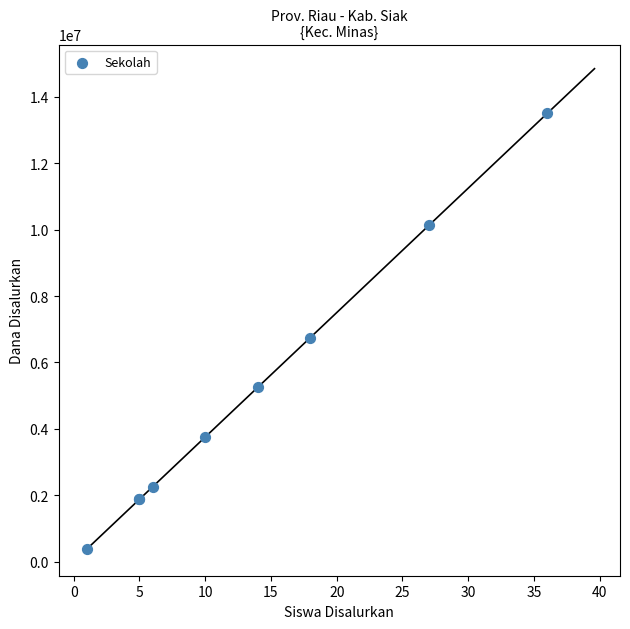

What Y value in the scatter plot is closest to 6937500?

6750000